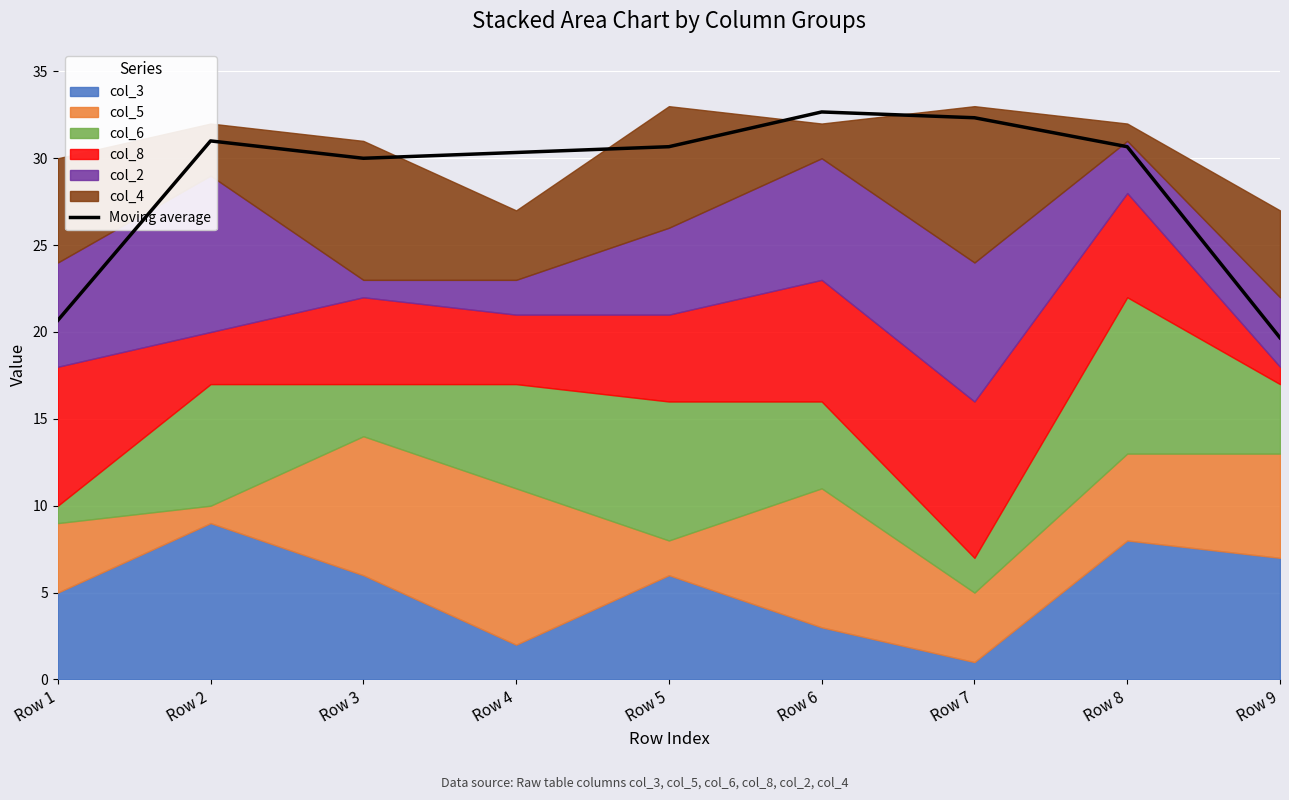

The chart shows a value of 13.2 at Row 8. True or false?

False